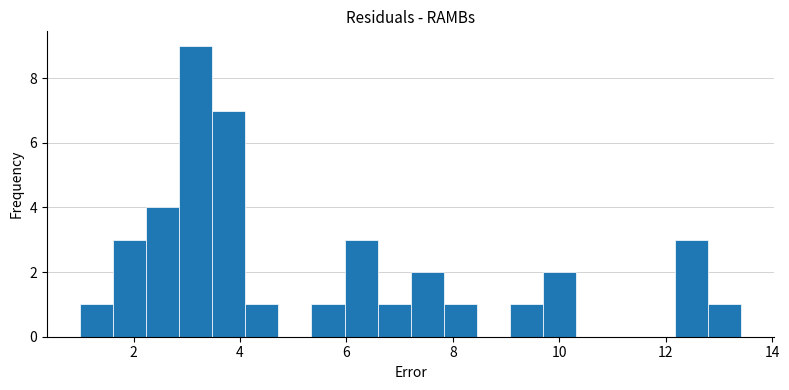

Read against the x-axis, roughly where is the centre of the tallest bar?

3.2